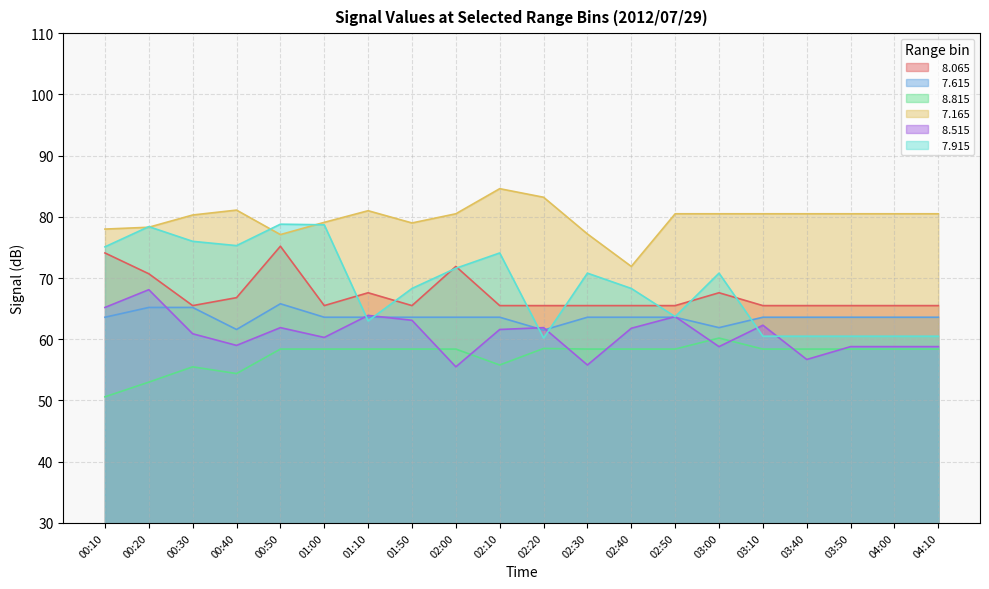

Reading right to left, extract all data points from this chart.

  8.065: 04:10=65.5	04:00=65.5	03:50=65.5	03:40=65.5	03:10=65.5	03:00=67.6	02:50=65.5	02:40=65.5	02:30=65.5	02:20=65.5	02:10=65.5	02:00=71.9	01:50=65.5	01:10=67.6	01:00=65.5	00:50=75.2	00:40=66.8	00:30=65.5	00:20=70.7	00:10=74.1
  7.615: 04:10=63.6	04:00=63.6	03:50=63.6	03:40=63.6	03:10=63.6	03:00=61.9	02:50=63.6	02:40=63.6	02:30=63.6	02:20=61.5	02:10=63.6	02:00=63.6	01:50=63.6	01:10=63.6	01:00=63.6	00:50=65.8	00:40=61.6	00:30=65.2	00:20=65.2	00:10=63.6
  8.815: 04:10=58.4	04:00=58.4	03:50=58.4	03:40=58.4	03:10=58.4	03:00=60.2	02:50=58.4	02:40=58.4	02:30=58.4	02:20=58.5	02:10=55.8	02:00=58.4	01:50=58.4	01:10=58.4	01:00=58.4	00:50=58.4	00:40=54.4	00:30=55.5	00:20=53.0	00:10=50.6
  7.165: 04:10=80.5	04:00=80.5	03:50=80.5	03:40=80.5	03:10=80.5	03:00=80.5	02:50=80.5	02:40=71.9	02:30=77.2	02:20=83.2	02:10=84.6	02:00=80.5	01:50=79.0	01:10=81.0	01:00=79.1	00:50=77.1	00:40=81.1	00:30=80.3	00:20=78.3	00:10=78.0
  8.515: 04:10=58.8	04:00=58.8	03:50=58.8	03:40=56.7	03:10=62.3	03:00=58.8	02:50=63.7	02:40=61.8	02:30=55.8	02:20=61.9	02:10=61.6	02:00=55.5	01:50=63.1	01:10=63.9	01:00=60.3	00:50=61.9	00:40=59.0	00:30=60.9	00:20=68.1	00:10=65.2
  7.915: 04:10=60.5	04:00=60.5	03:50=60.5	03:40=60.5	03:10=60.5	03:00=70.8	02:50=63.7	02:40=68.3	02:30=70.8	02:20=60.2	02:10=74.1	02:00=71.6	01:50=68.3	01:10=63.0	01:00=78.7	00:50=78.8	00:40=75.3	00:30=76.0	00:20=78.4	00:10=75.1